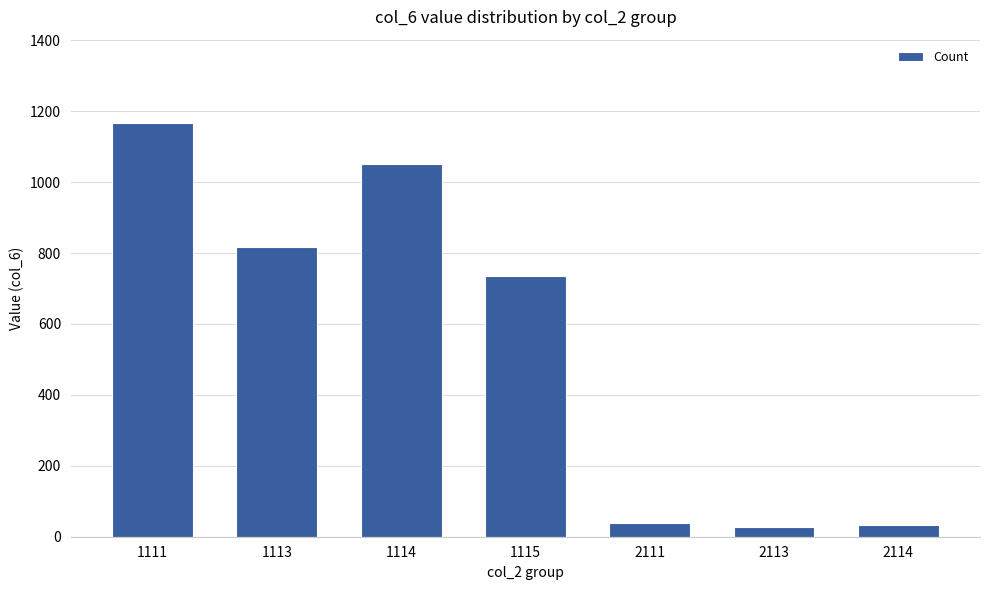

What is the value of the 3rd bar from the left?

1051